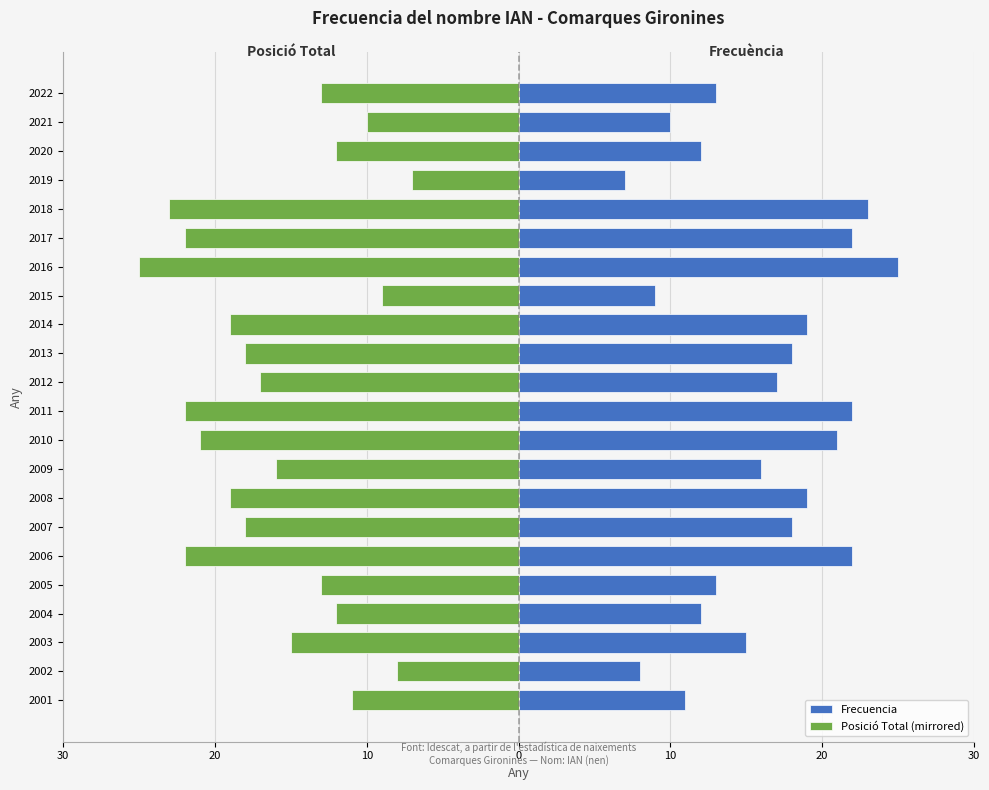

Rank the series at 2015 from lowest to highest value.

Posició Total (mirrored), Frecuencia